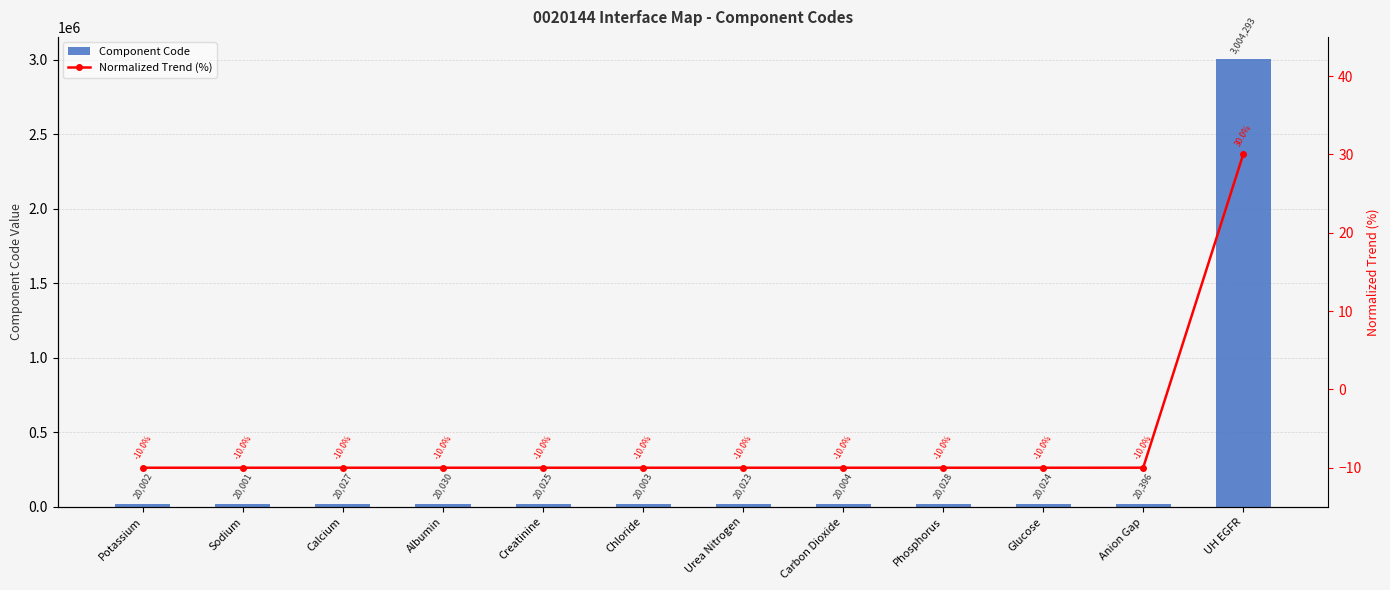

Read the Component Code value at Glucose.

20024